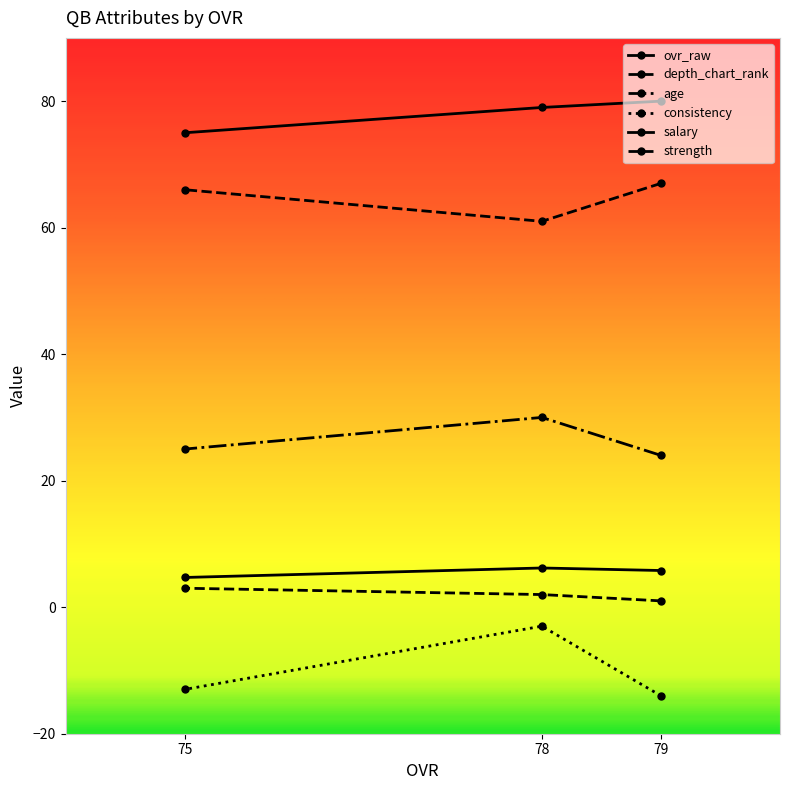

At which label is ovr_raw closest to 77?

78